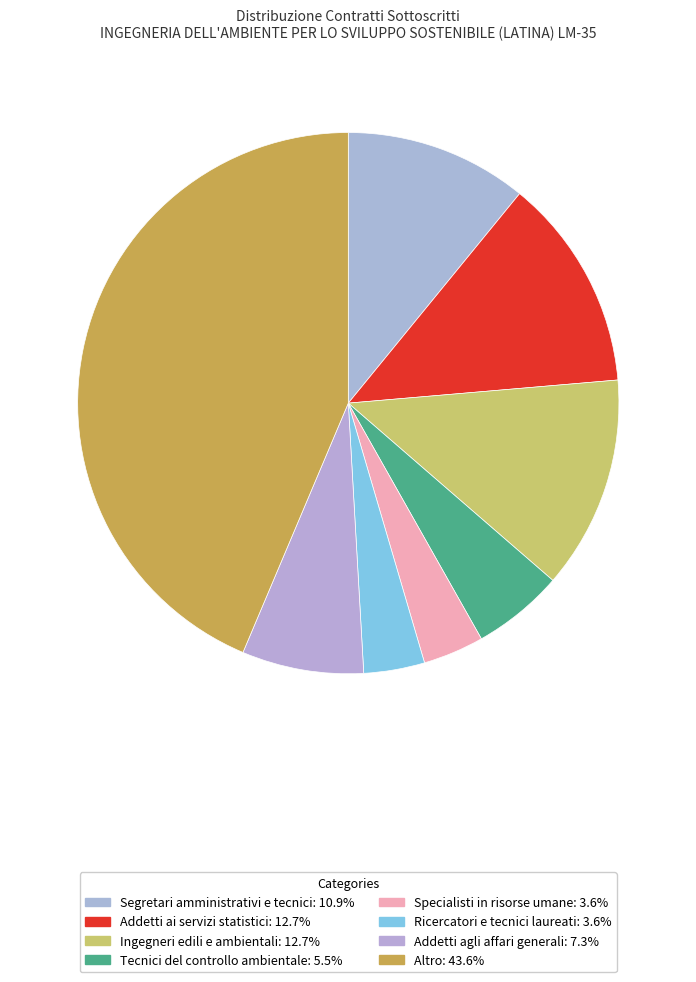

Is there a majority slice in this chart?

No